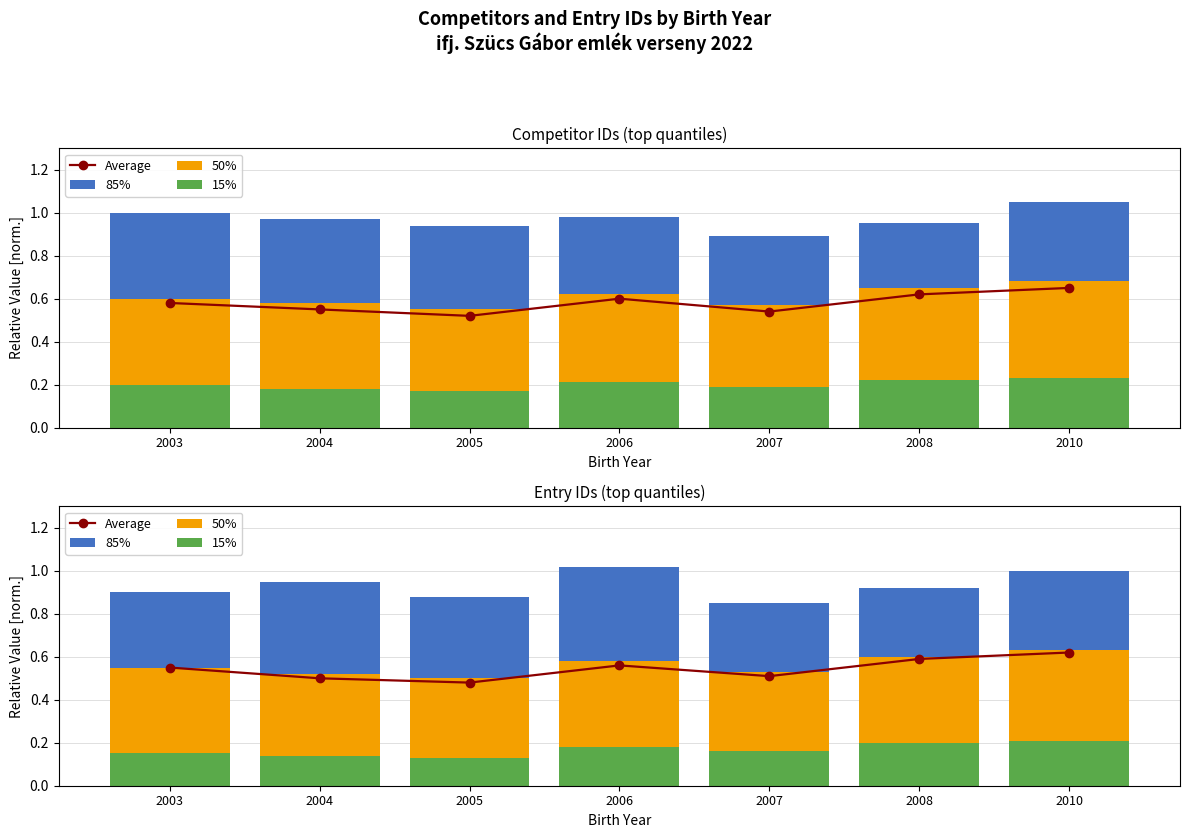

Is the value of 85% at 2006 greater than the value of Average at 2003?

Yes